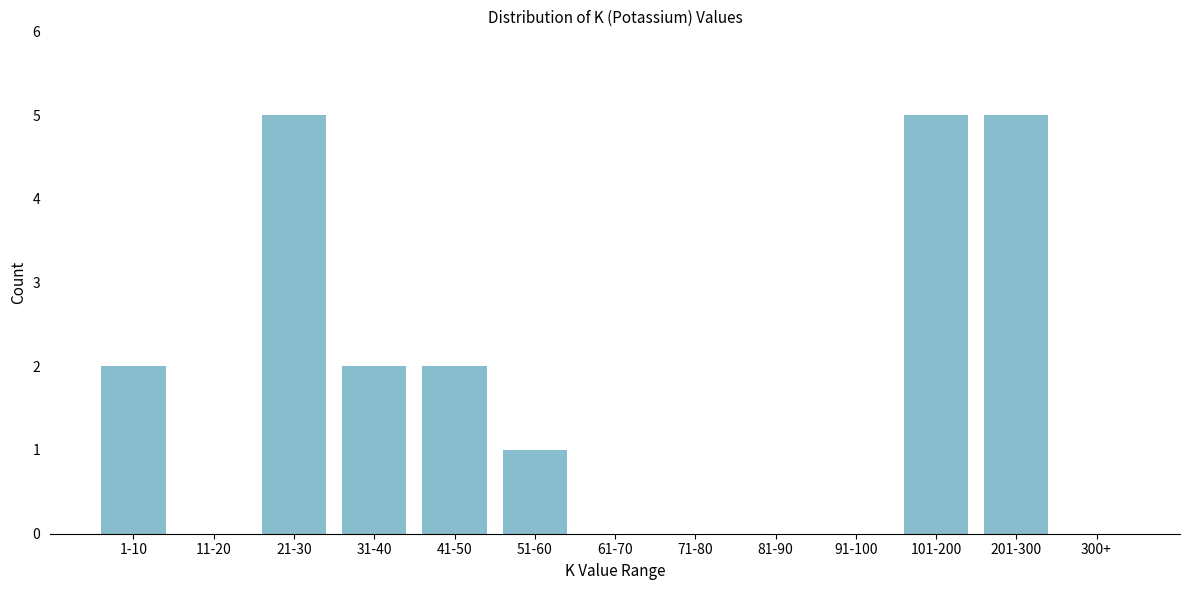

Reading right to left, extract all data points from this chart.

300+=0	201-300=5	101-200=5	91-100=0	81-90=0	71-80=0	61-70=0	51-60=1	41-50=2	31-40=2	21-30=5	11-20=0	1-10=2